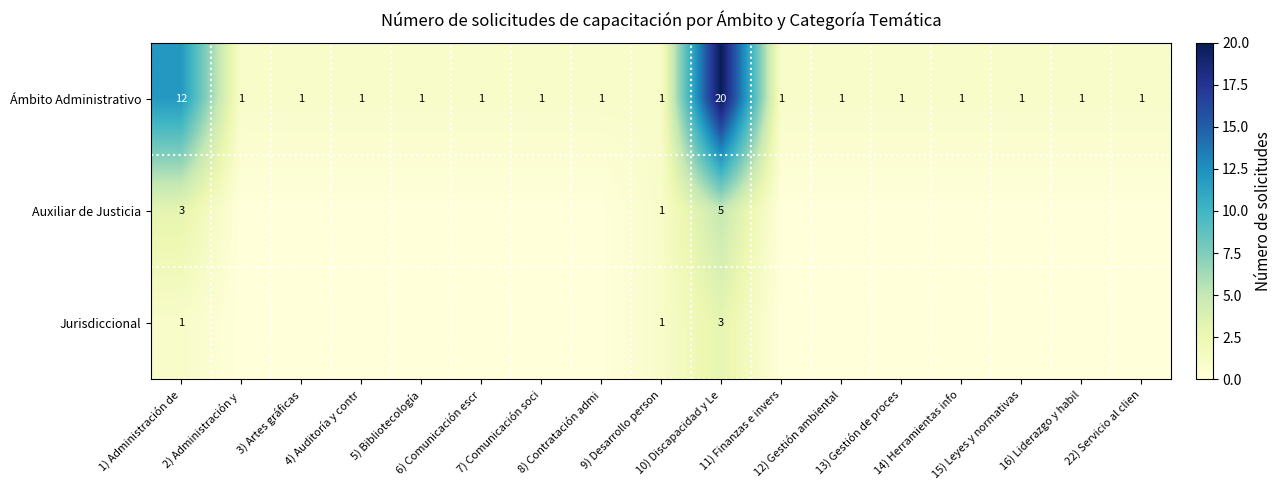

Count the number of categories in the chart.

17